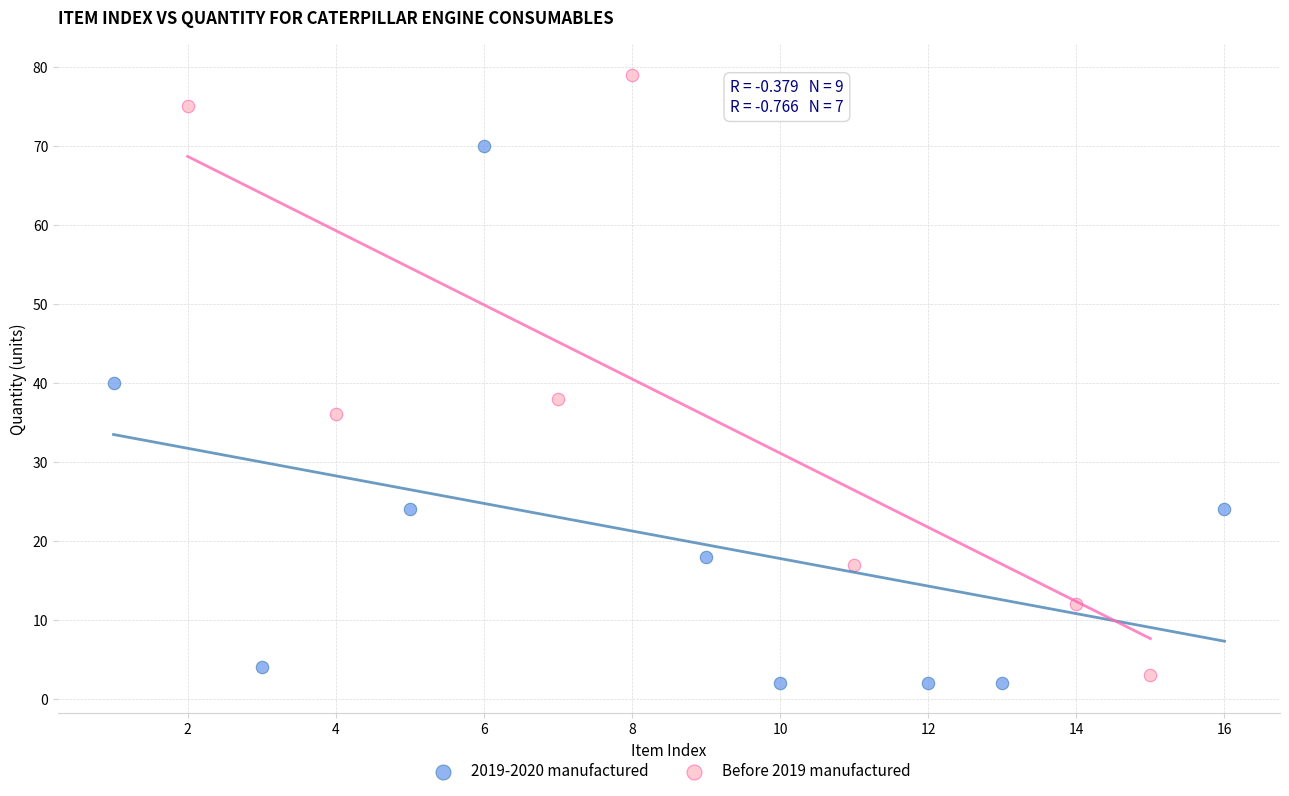

Which series contains the lowest Y value?

2019-2020 manufactured